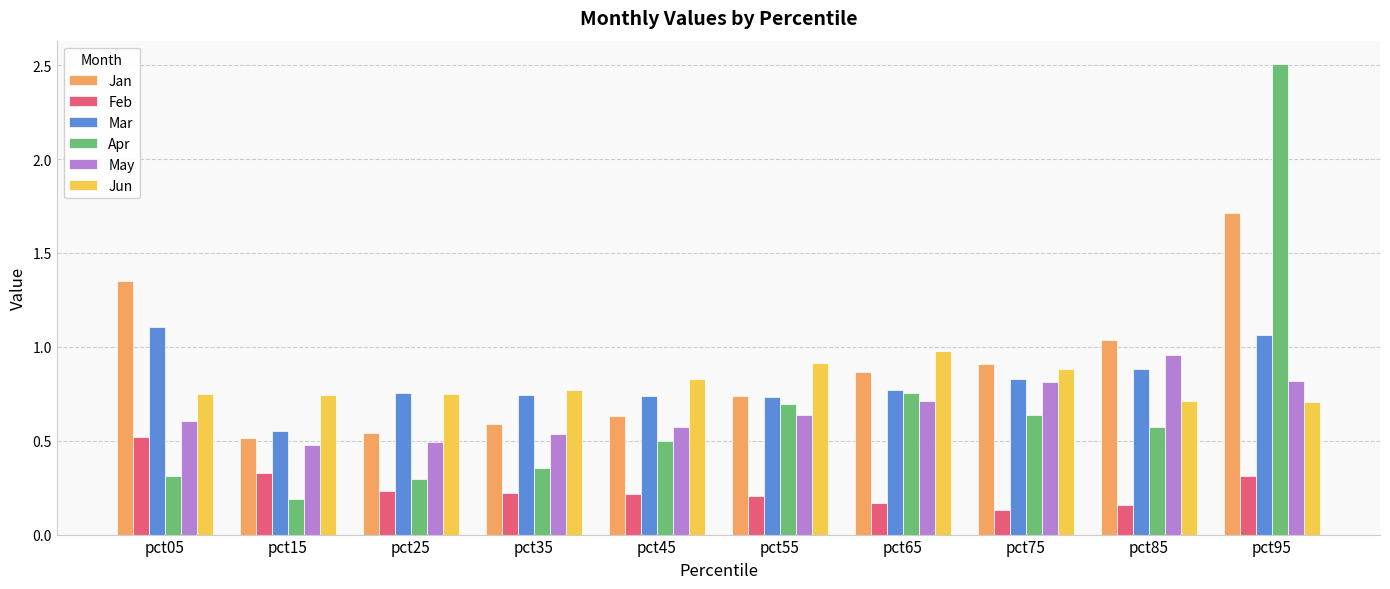

What is the greatest value displayed?

2.5